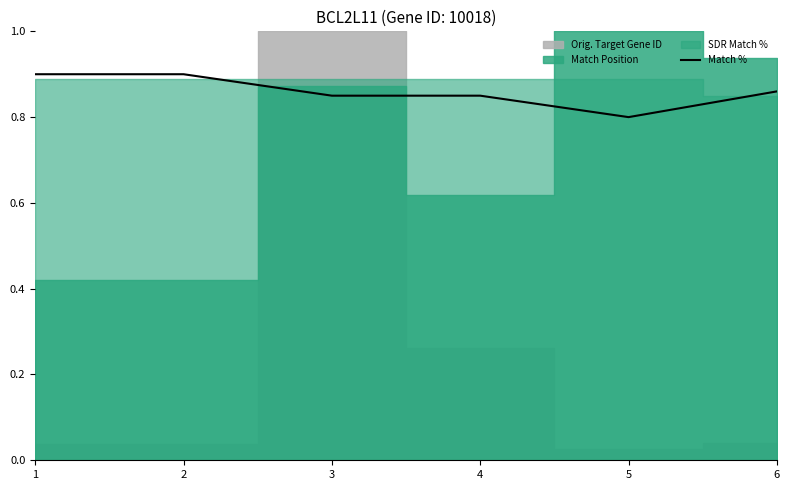

At which label is the value closest to 0?

5